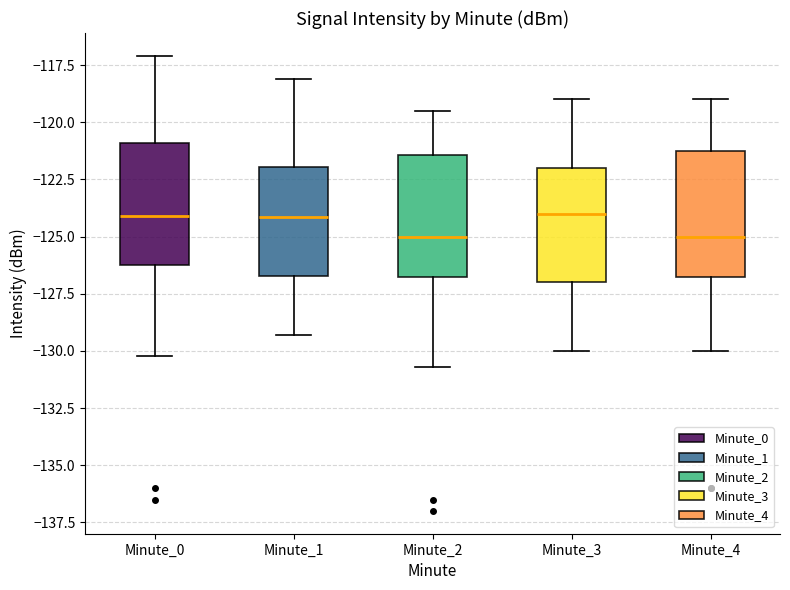

Reading left to right, transcribe this box plot: for each box, give where its median line is, the range the box spans, and where its two whiskers end, as read against the y-axis. The values are not printed on the chart, so give them approximately, as read against the axis.

Minute_0: median -124.0, box -126.0 to -121.0, whiskers -130.0 to -117.0
Minute_1: median -124.0, box -126.5 to -122.0, whiskers -129.5 to -118.0
Minute_2: median -125.0, box -126.5 to -121.5, whiskers -130.5 to -119.5
Minute_3: median -124.0, box -127.0 to -122.0, whiskers -130.0 to -119.0
Minute_4: median -125.0, box -126.5 to -121.0, whiskers -130.0 to -119.0